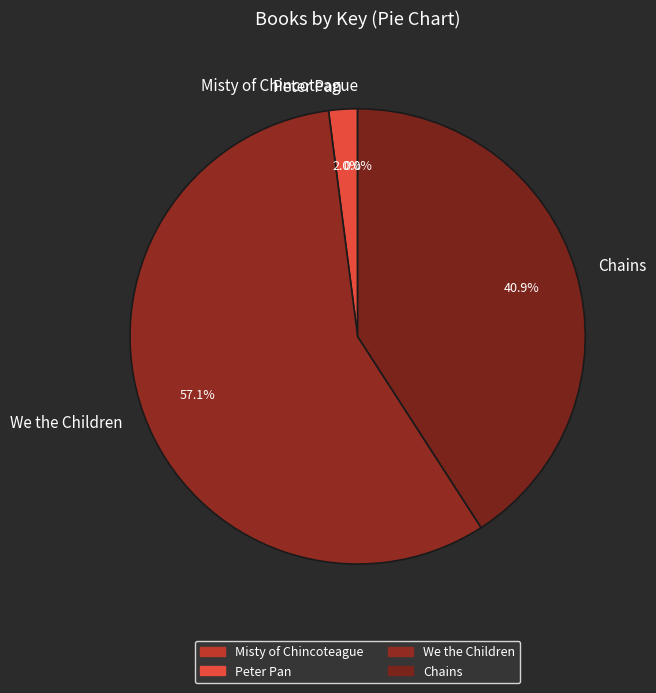

Which category has the biggest portion of the pie?

We the Children